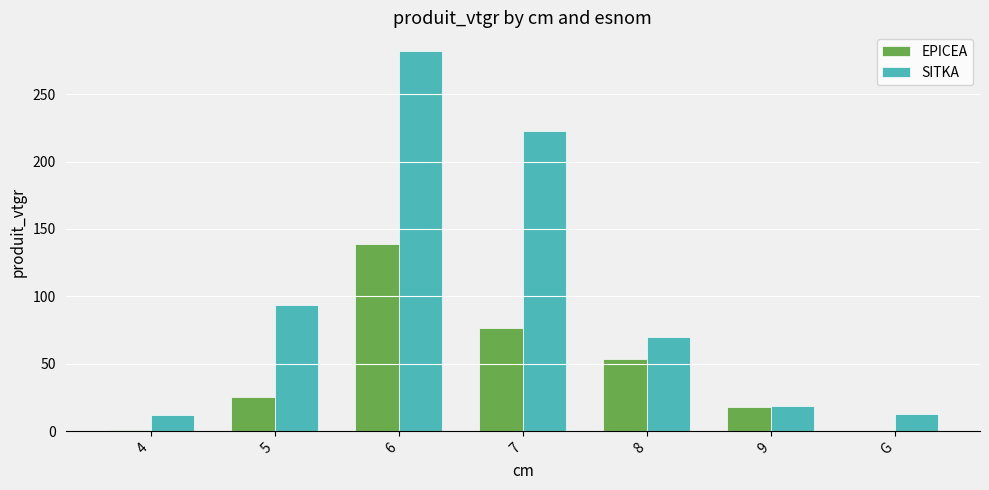

Which series changed the most between 6 and G?

SITKA